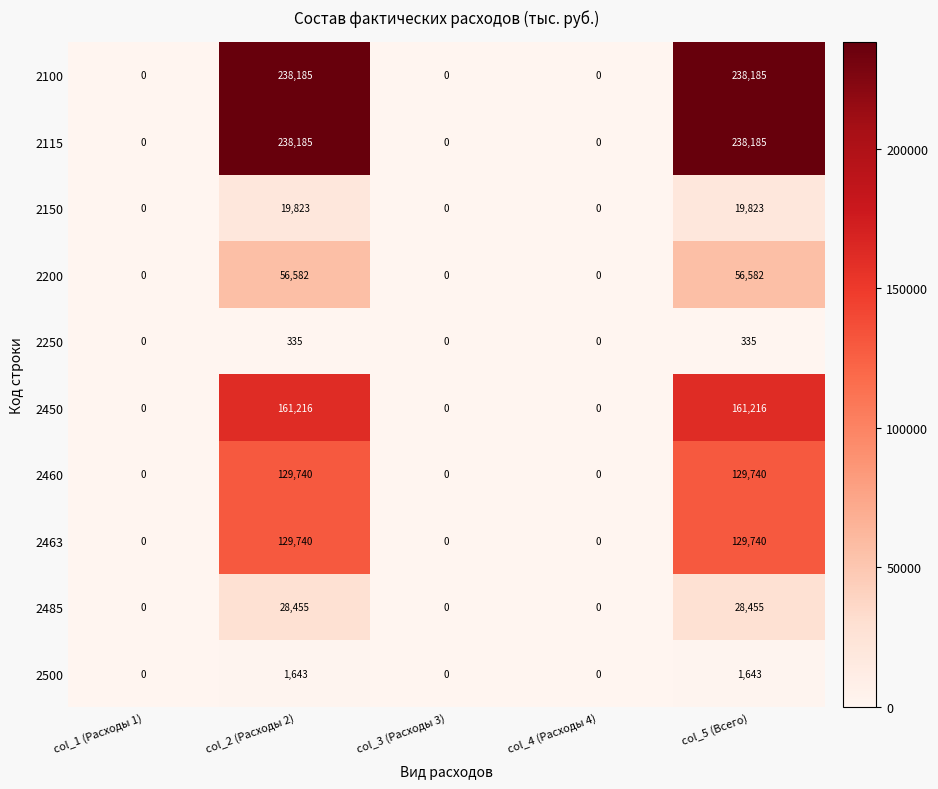

What is the spread (max minus min) of values at col_2 (Расходы 2)?

237850